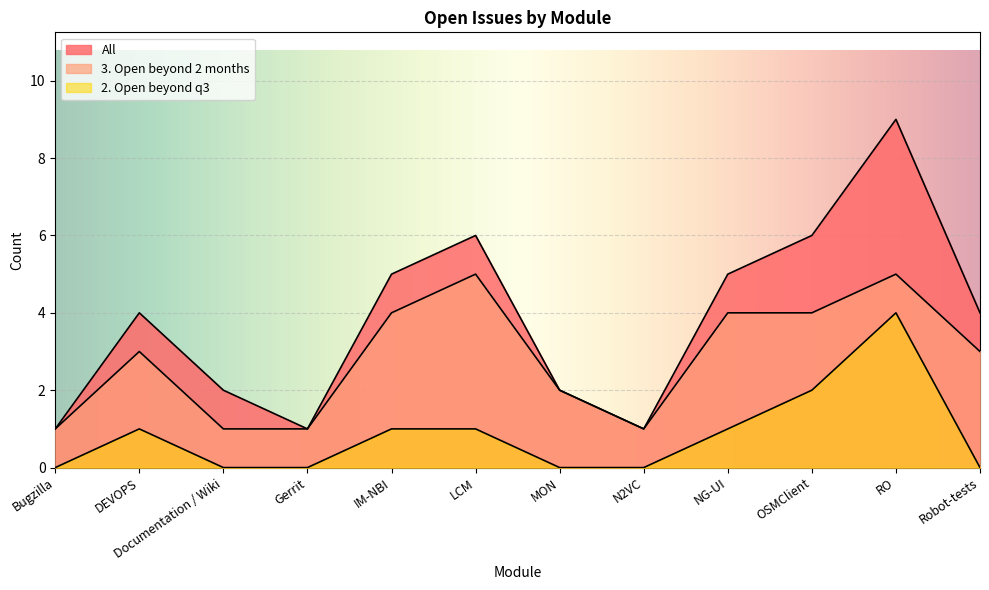

Between DEVOPS and Documentation / Wiki, which series saw the biggest shift?

All